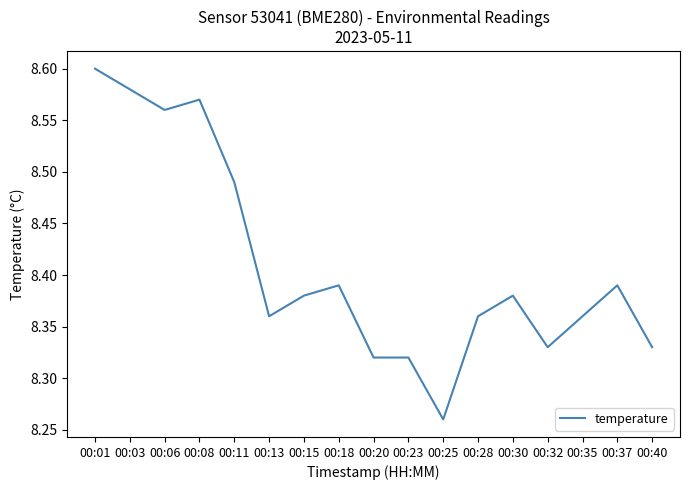

True or false: the data shows 8.6 at 00:01.

True